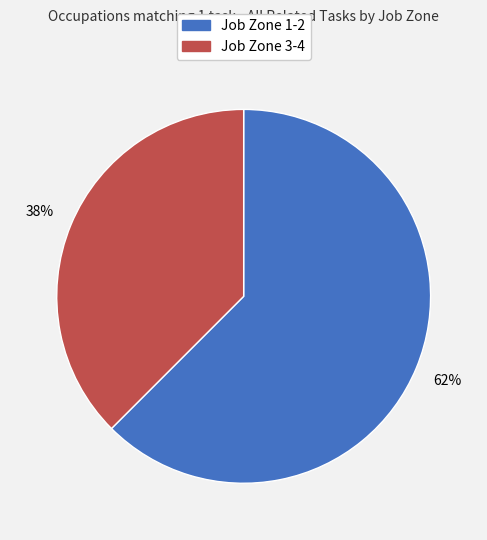

To the nearest percent, what is the average slice percentage?

50%